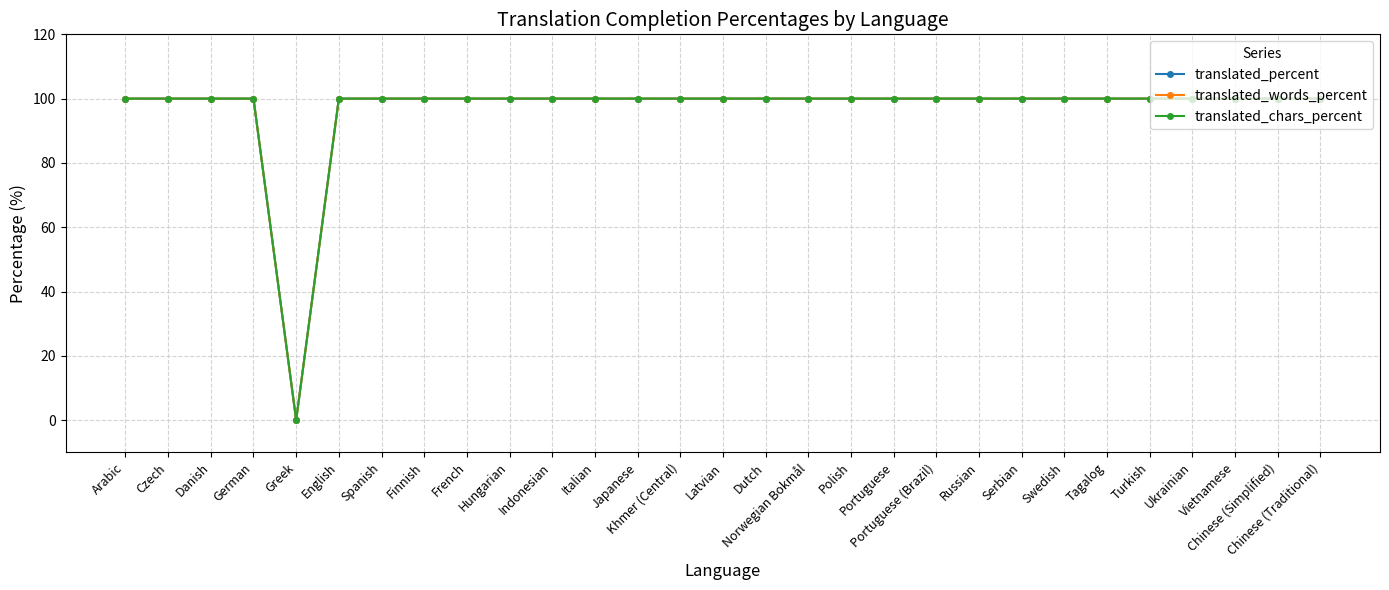

Rank the categories by translated_words_percent value from lowest to highest.

Greek, Arabic, Czech, Danish, German, English, Spanish, Finnish, French, Hungarian, Indonesian, Italian, Japanese, Khmer (Central), Latvian, Dutch, Norwegian Bokmål, Polish, Portuguese, Portuguese (Brazil), Russian, Serbian, Swedish, Tagalog, Turkish, Ukrainian, Vietnamese, Chinese (Simplified), Chinese (Traditional)